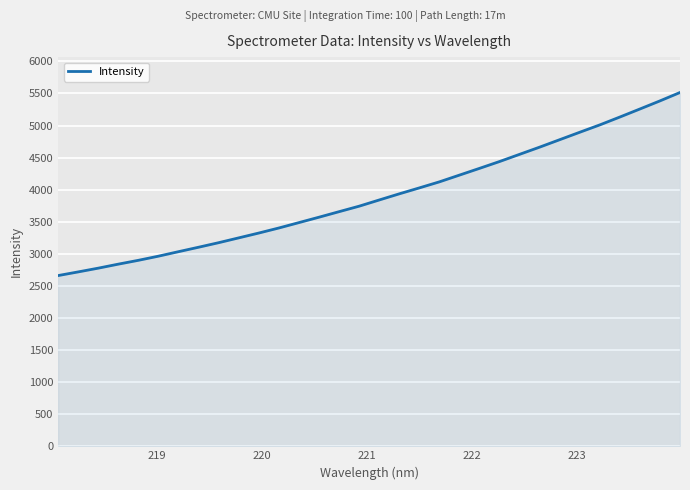

How many lines are shown in the chart?

1